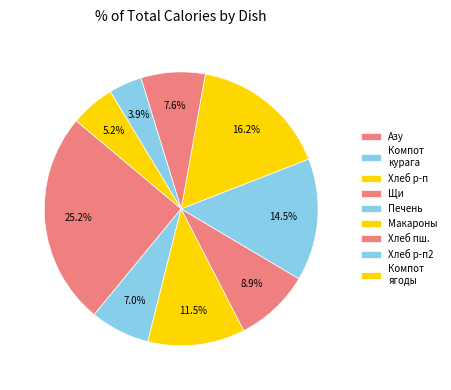

Rank the categories by value from lowest to highest.

Хлеб р-п2, Компот ягоды, Компот курага, Хлеб пш., Щи, Хлеб р-п, Печень, Макароны, Азу